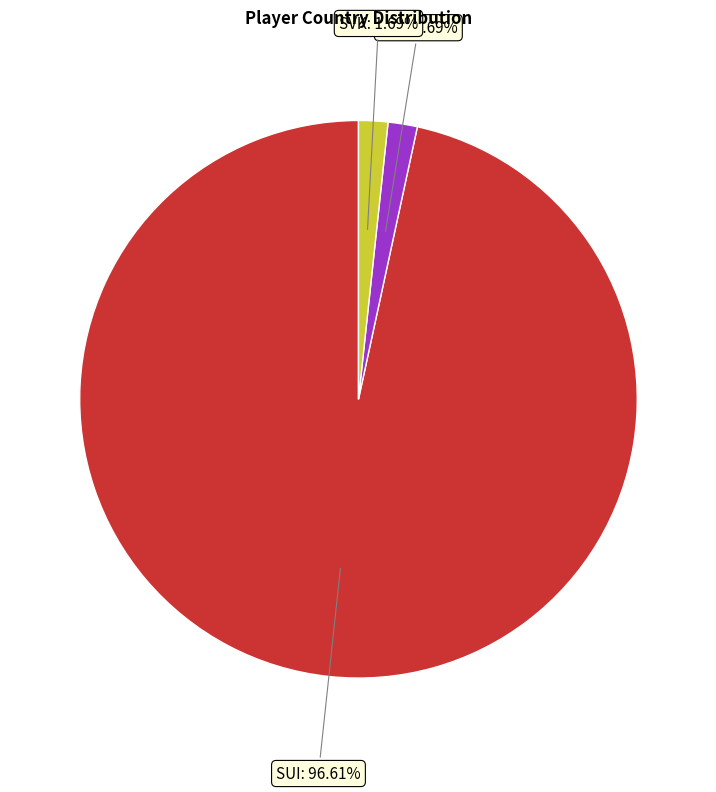

Is there a majority slice in this chart?

Yes